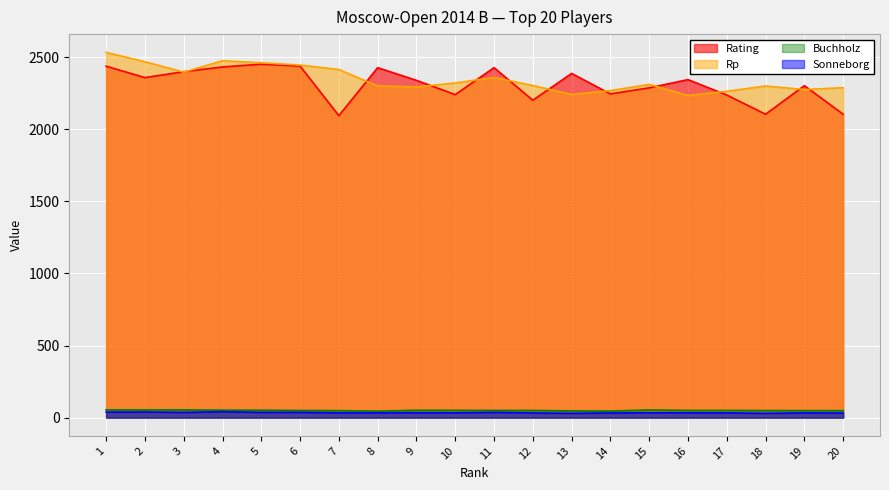

Rank the series at 17 from lowest to highest value.

Sonneborg, Buchholz, Rating, Rp